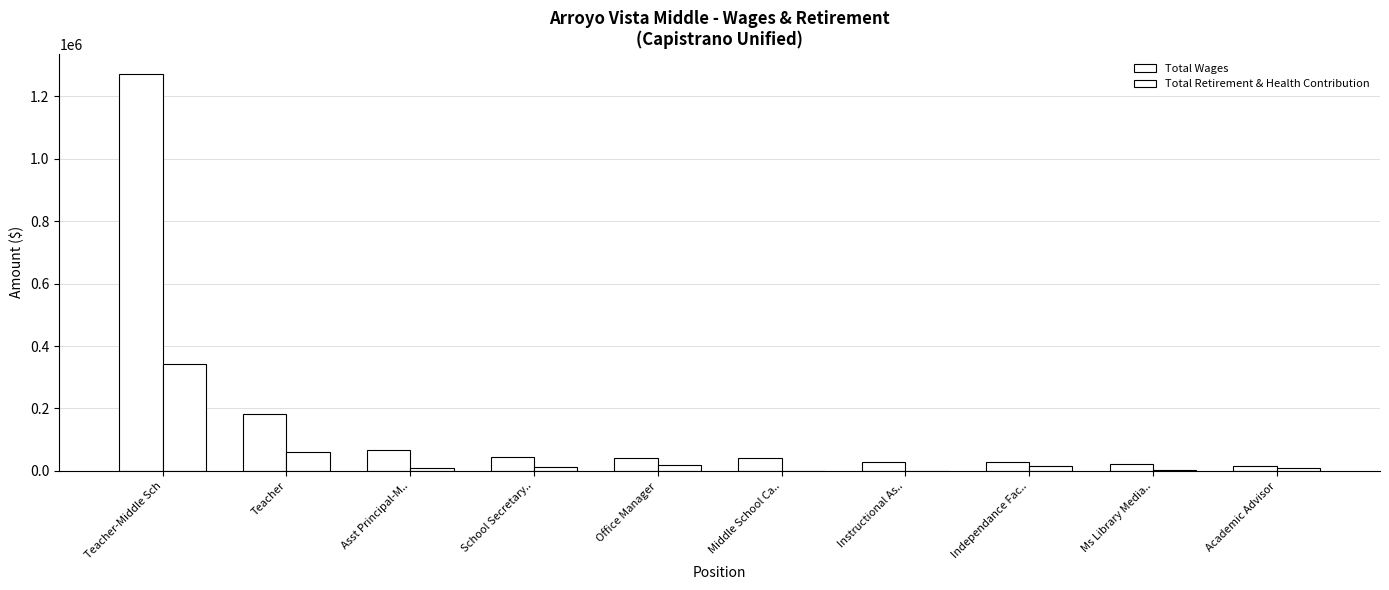

True or false: Total Wages has a value of 16467 at Asst Principal-M...

False